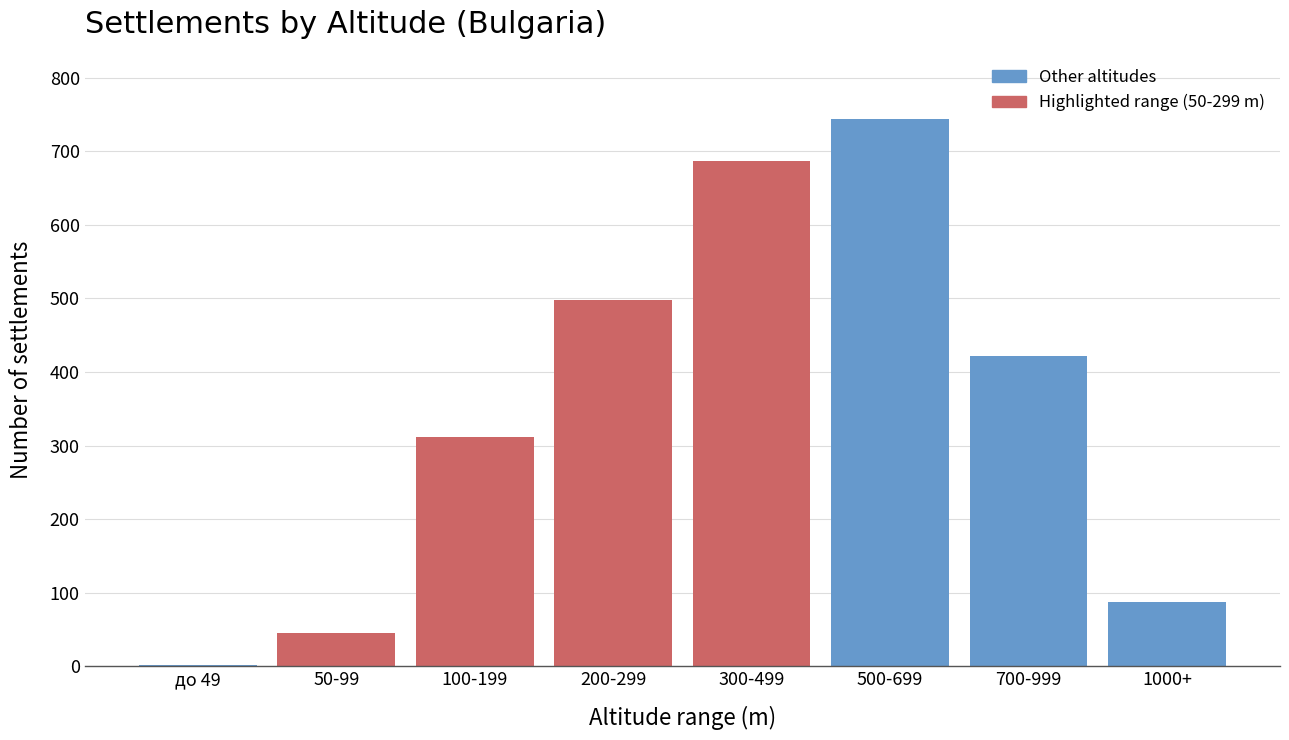

Reading left to right, list all the values displayed in this chart.

до 49=2	50-99=45	100-199=312	200-299=498	300-499=687	500-699=743	700-999=421	1000+=87